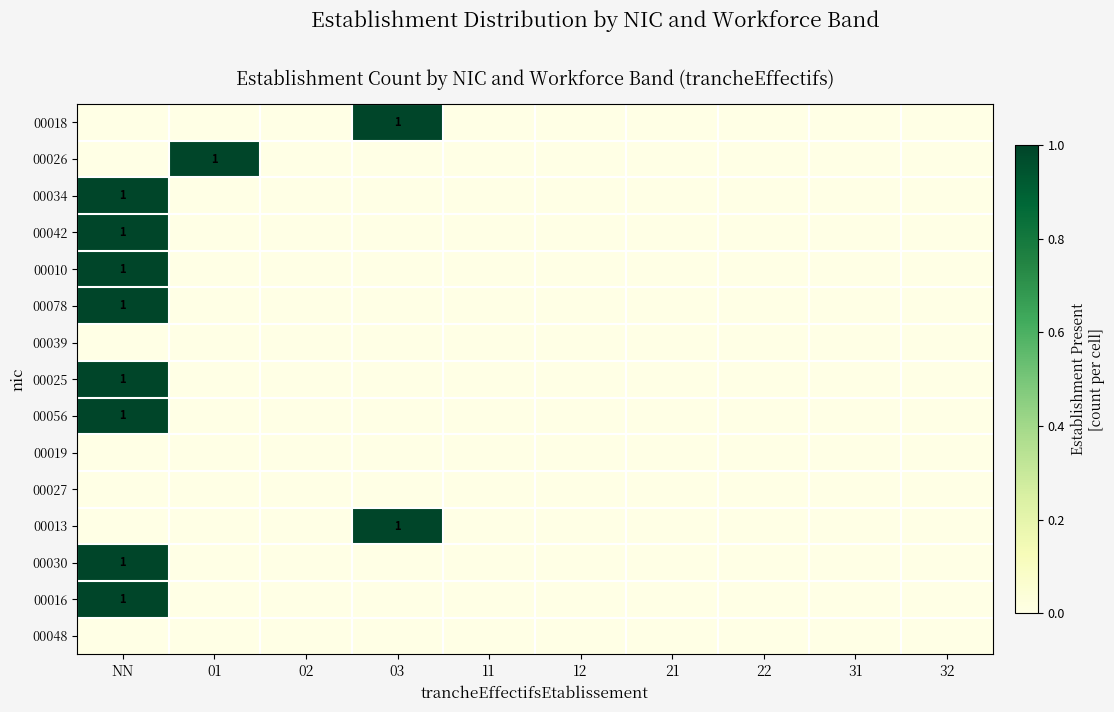

How many 00013 values are between 0 and 1?

10